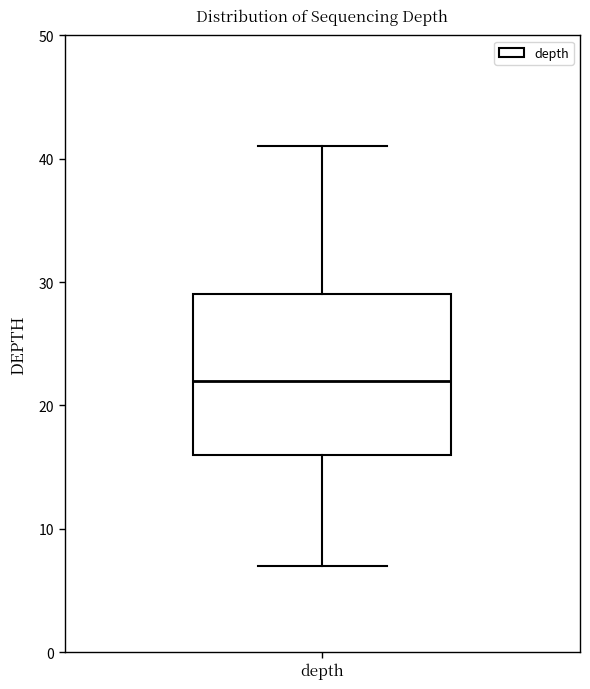

Transcribe this box plot: give where the median line is, the range the box spans, and where the two whiskers end, as read against the y-axis. The values are not printed on the chart, so give them approximately, as read against the axis.

median 22, box 16 to 29, whiskers 7 to 41